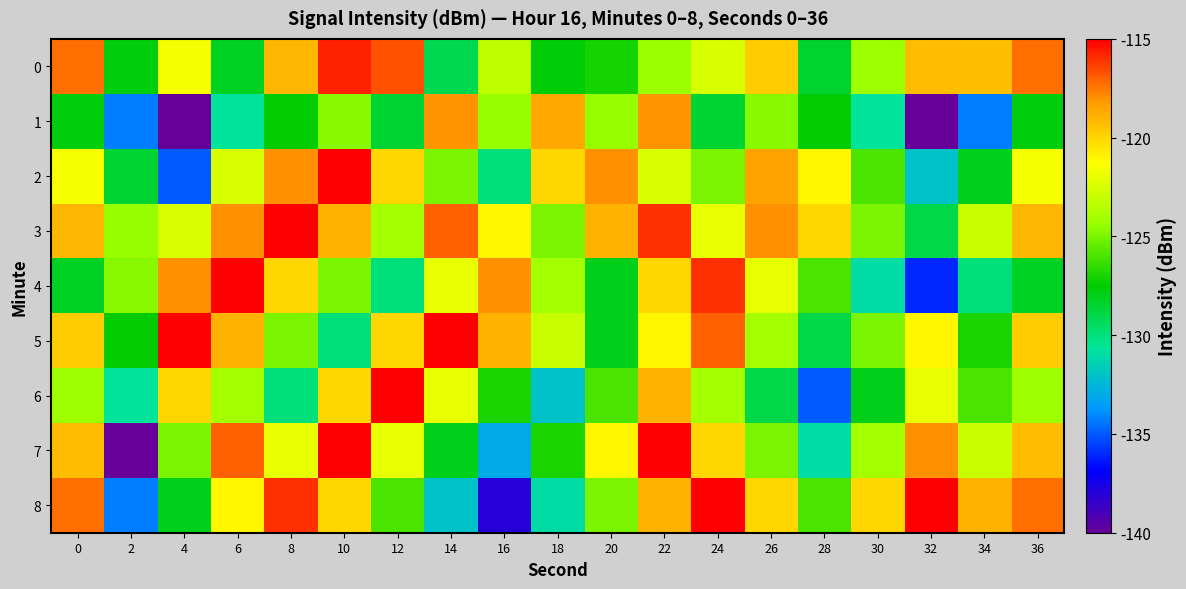

Which label corresponds to the smallest value in the chart?

4